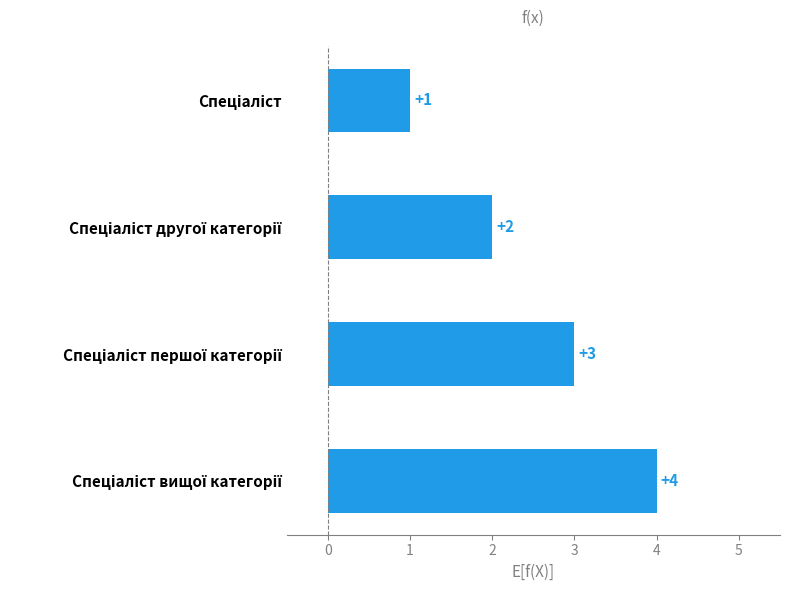

What is the value of the 2nd bar from the top?

2